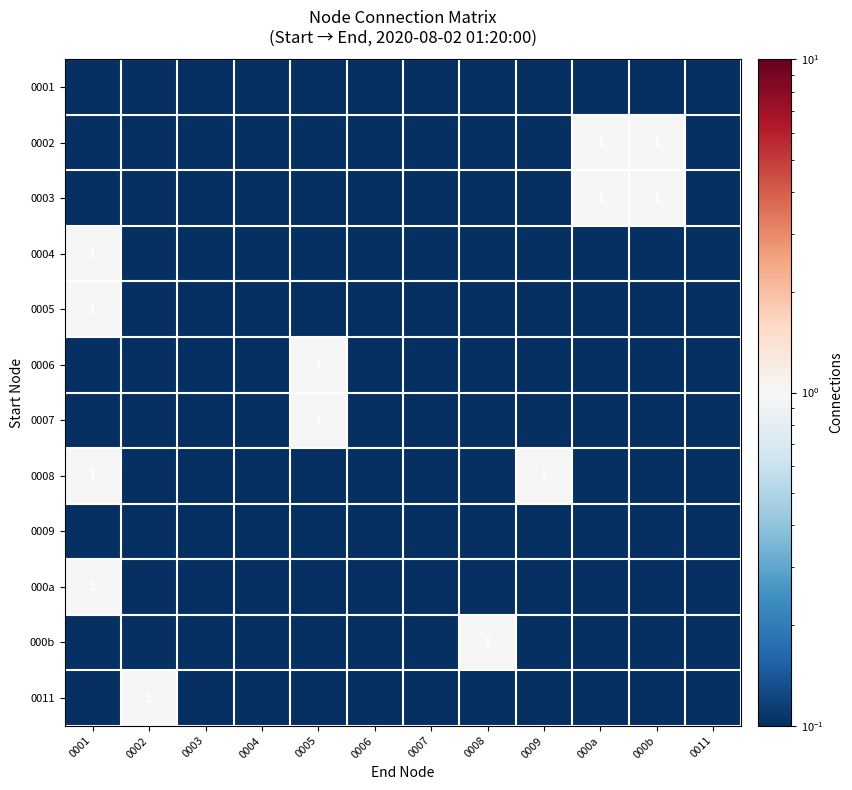

What is the total value across all series at 0003?

0.1